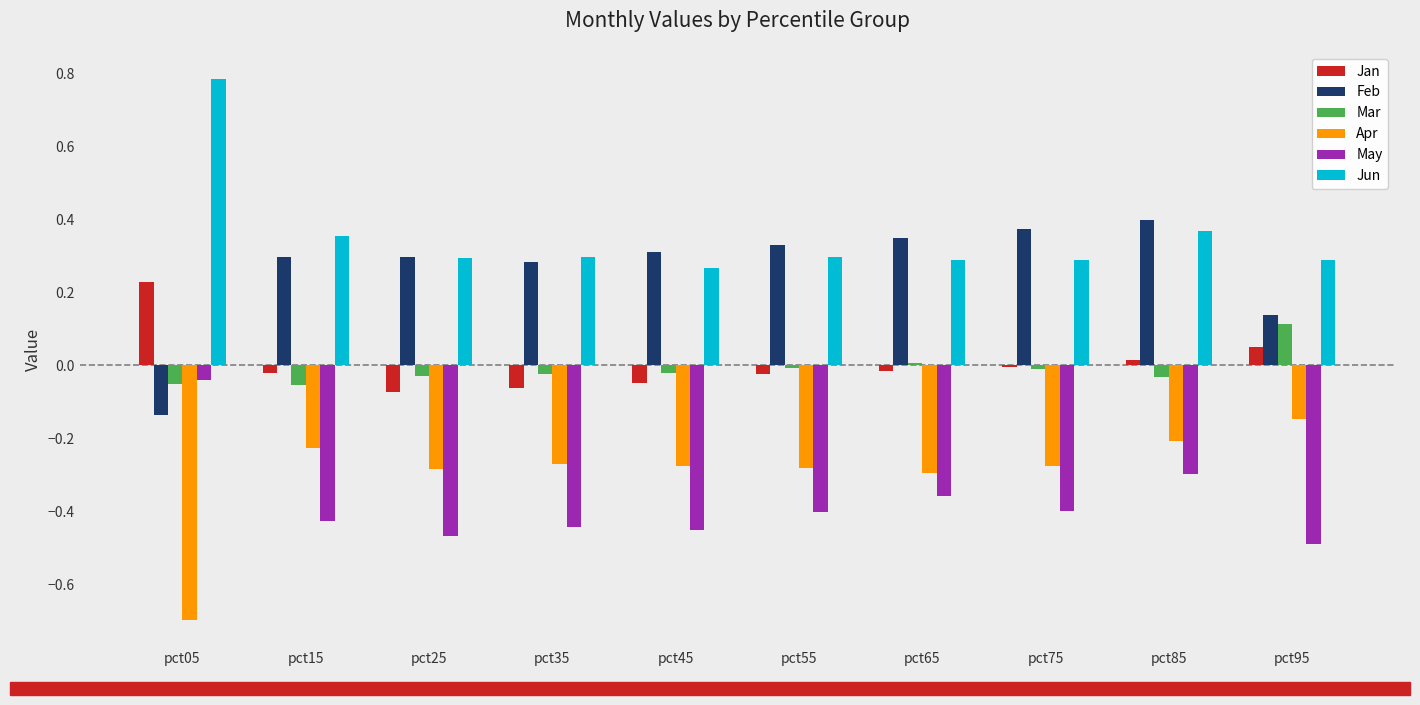

What are all the series names shown in the legend?

Jan, Feb, Mar, Apr, May, Jun